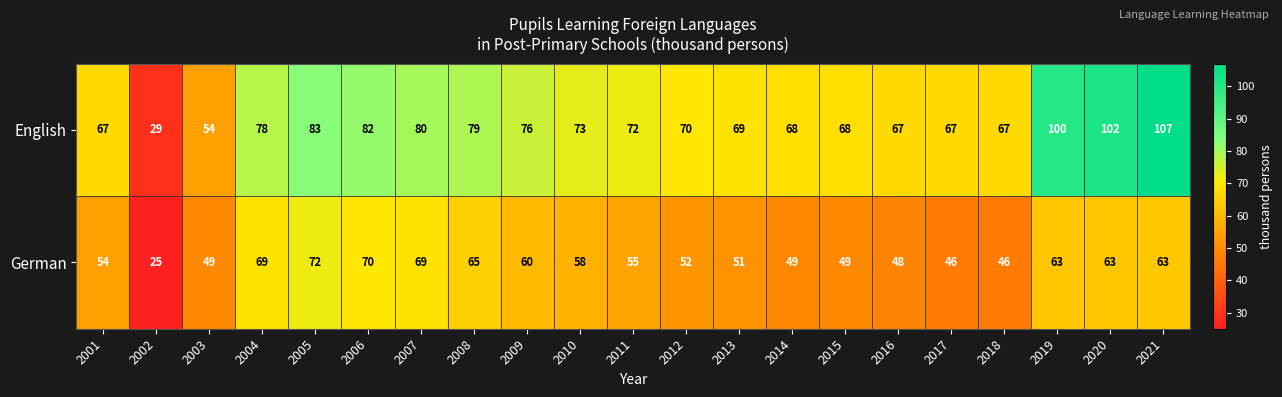

At which category does the chart reach its minimum across all series?

2002